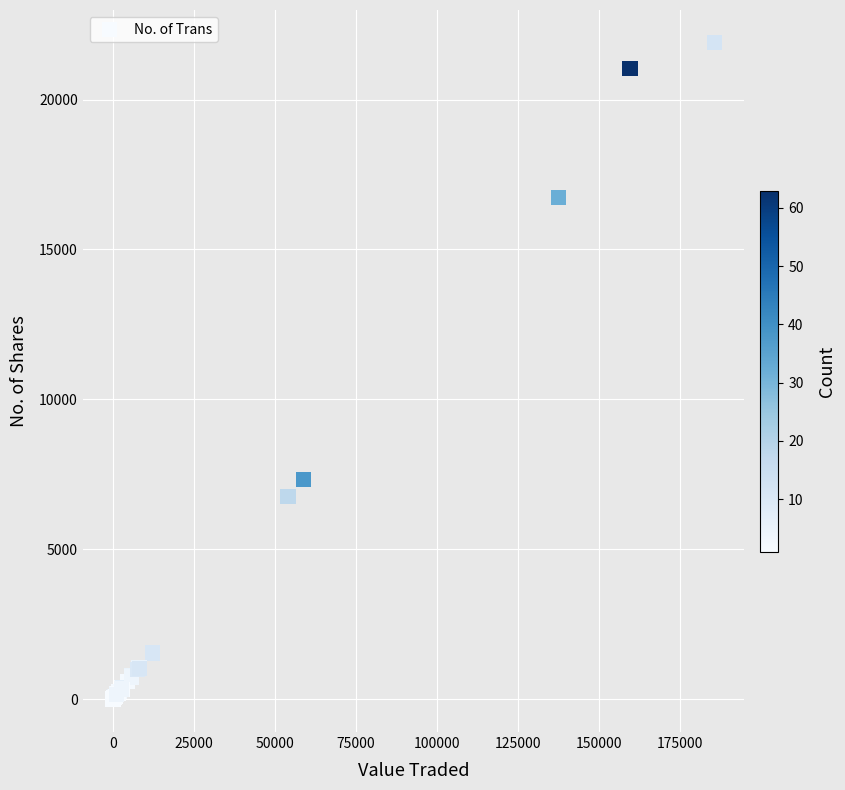

What Y value in the scatter plot is closest to 10946?

7330